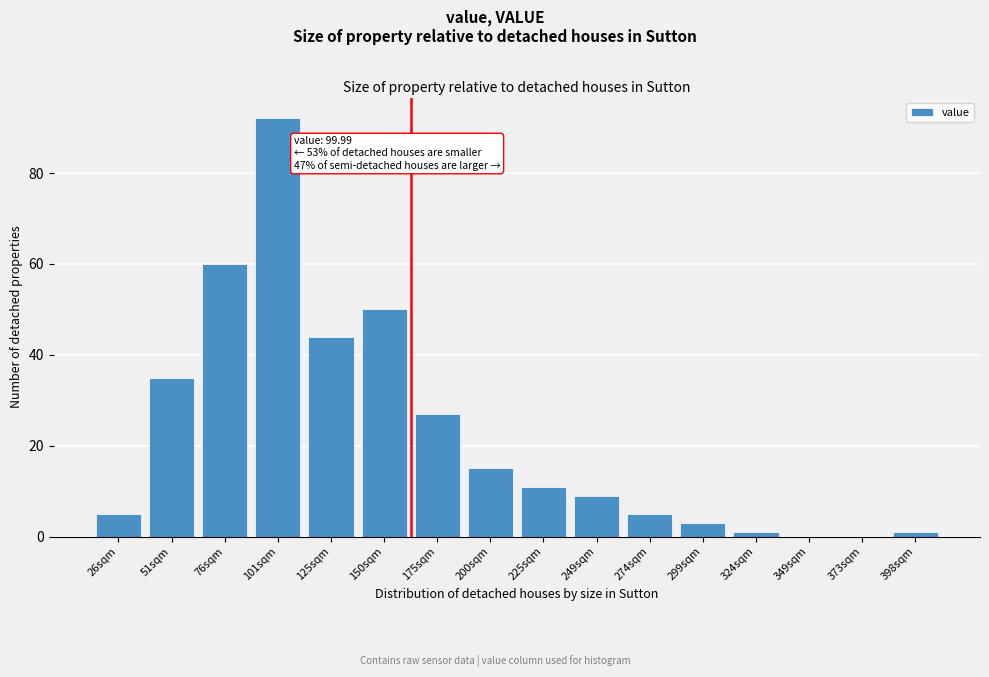

Reading right to left, what are all the values shown in this chart?

398sqm=1	373sqm=0	349sqm=0	324sqm=1	299sqm=3	274sqm=5	249sqm=9	225sqm=11	200sqm=15	175sqm=27	150sqm=50	125sqm=44	101sqm=92	76sqm=60	51sqm=35	26sqm=5